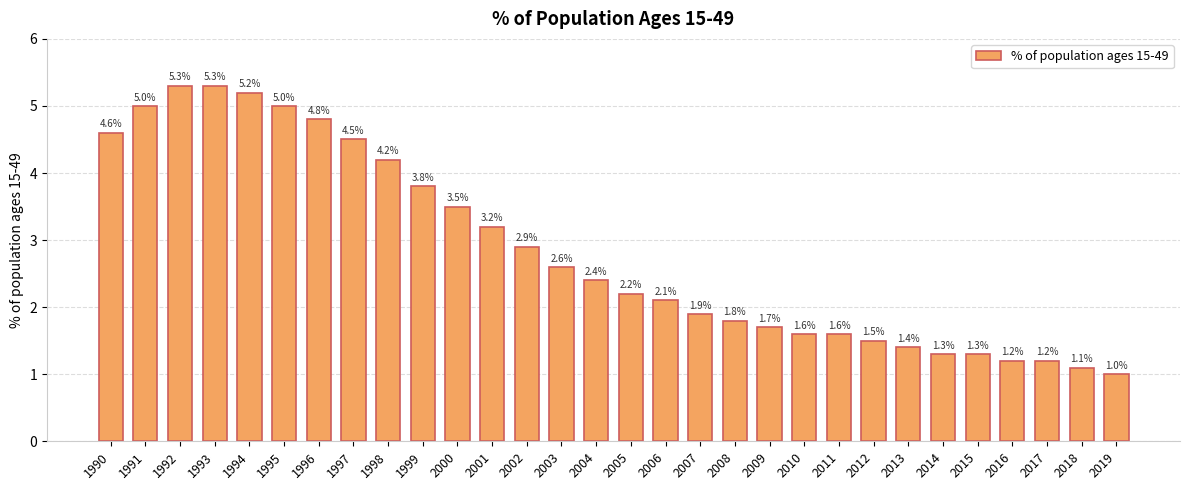

What is the difference between the second highest and second lowest values?

4.2